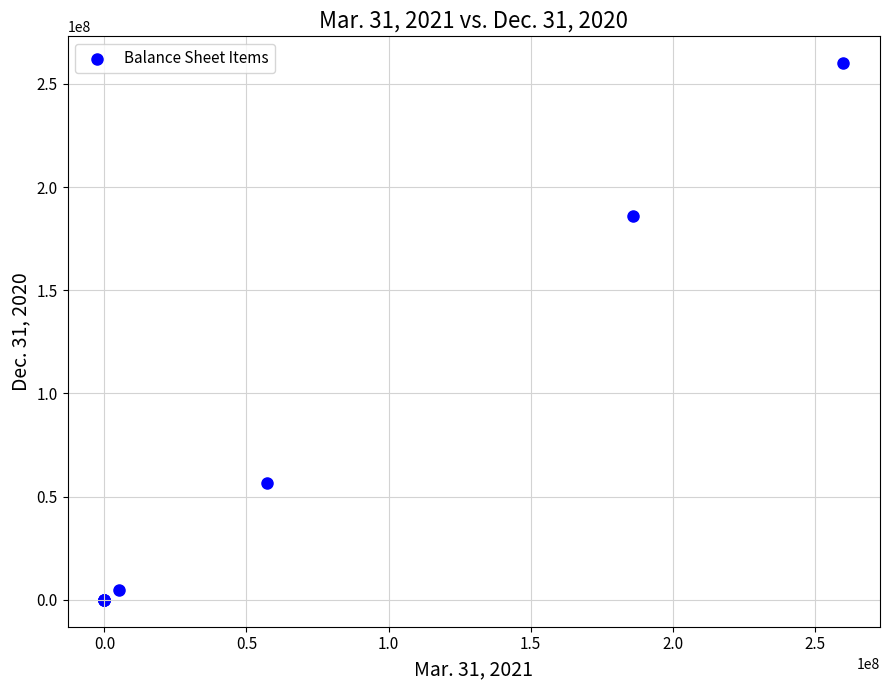

What Y value in the scatter plot is closest to 130000000?

185983792.0